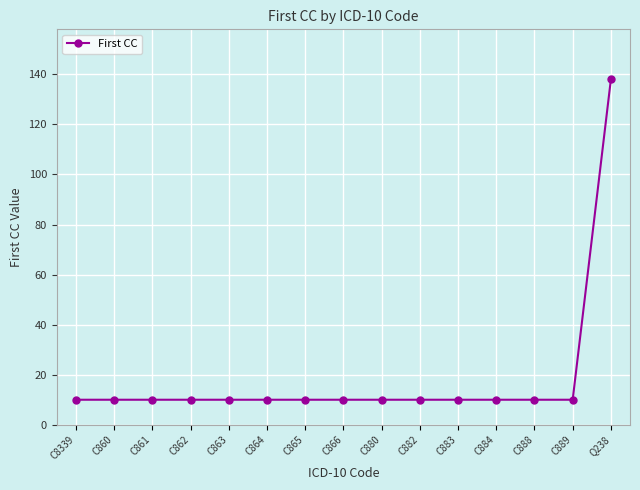

What is the average value?

19